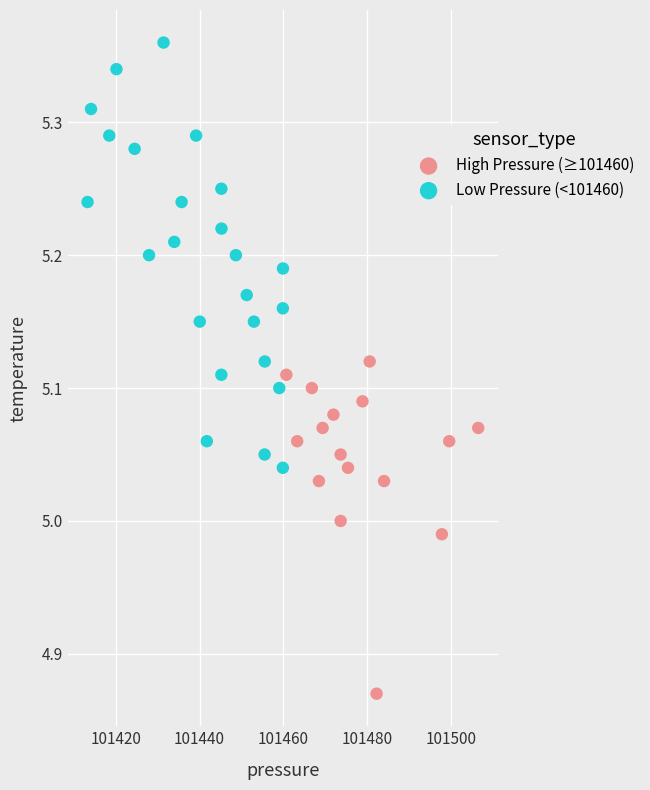

Which series contains the highest Y value?

Low Pressure (<101460)